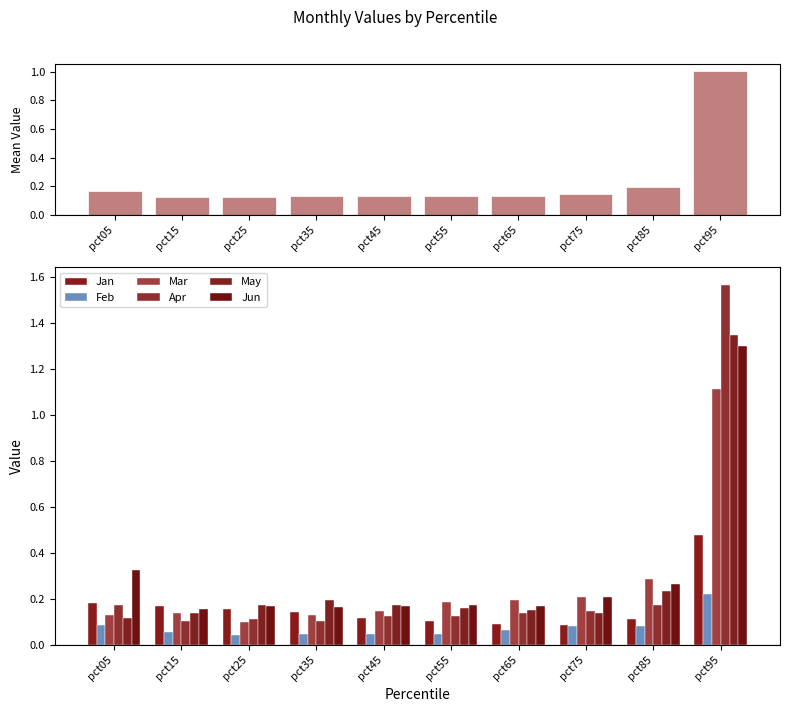

At which label is Apr closest to 0?

pct15